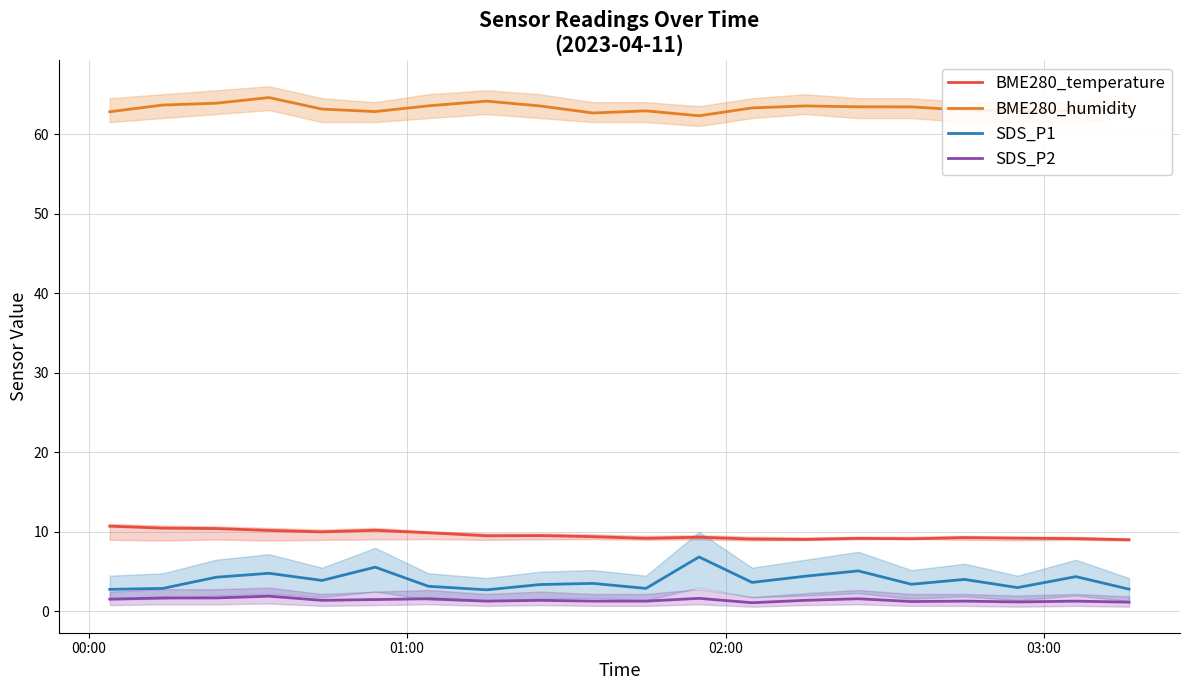

What are all the series names shown in the legend?

BME280_temperature, BME280_humidity, SDS_P1, SDS_P2